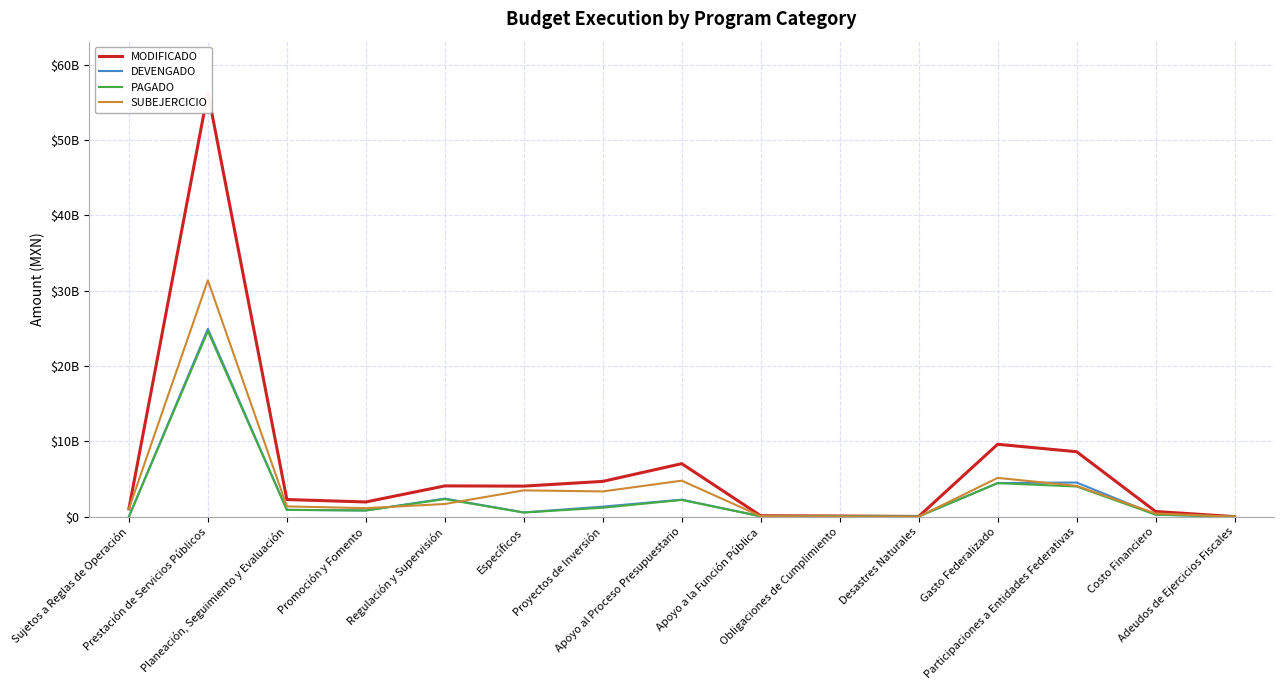

How many lines are shown in the chart?

4